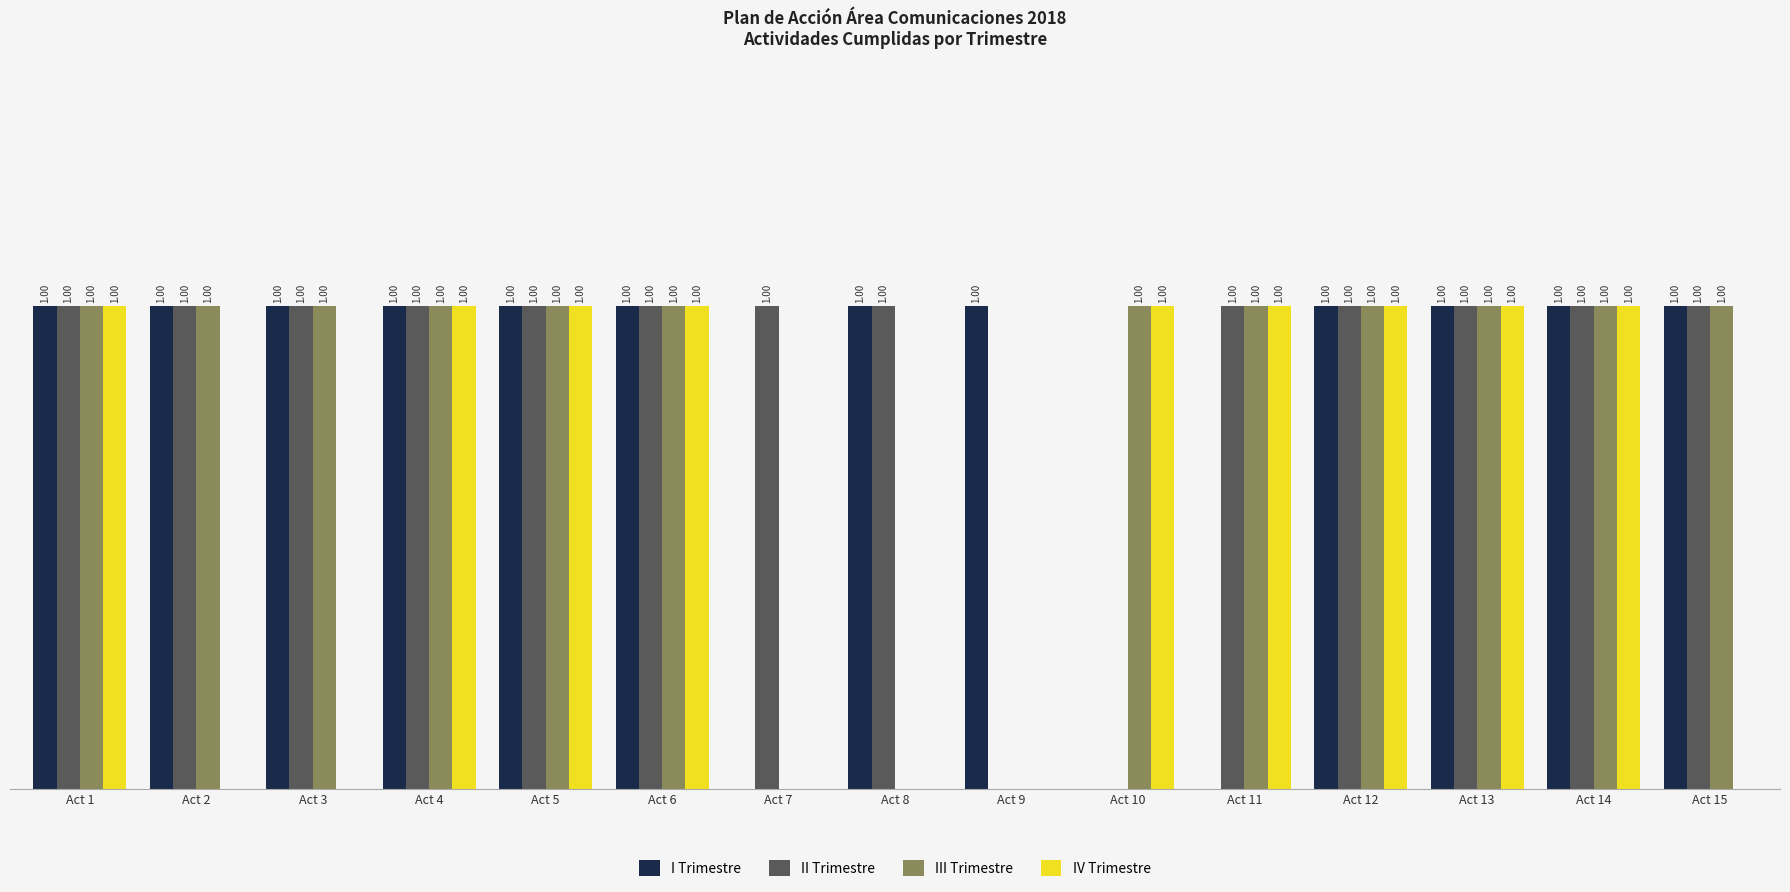

Is the value of IV Trimestre at Act 9 greater than the value of I Trimestre at Act 12?

No